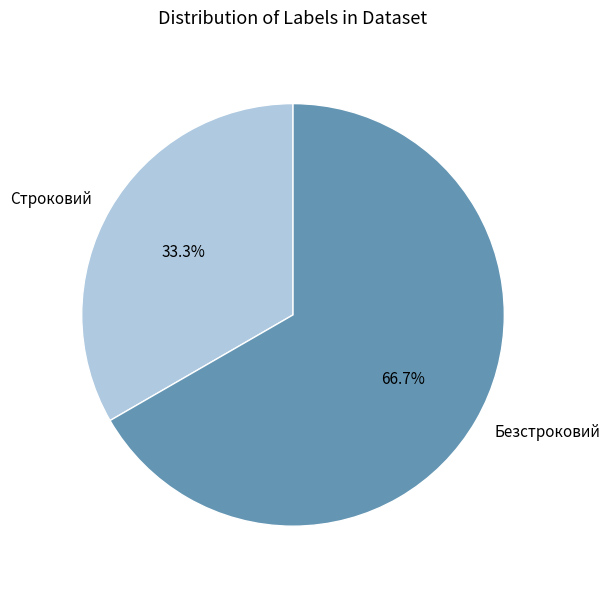

Between Безстроковий and Строковий, which is larger?

Безстроковий